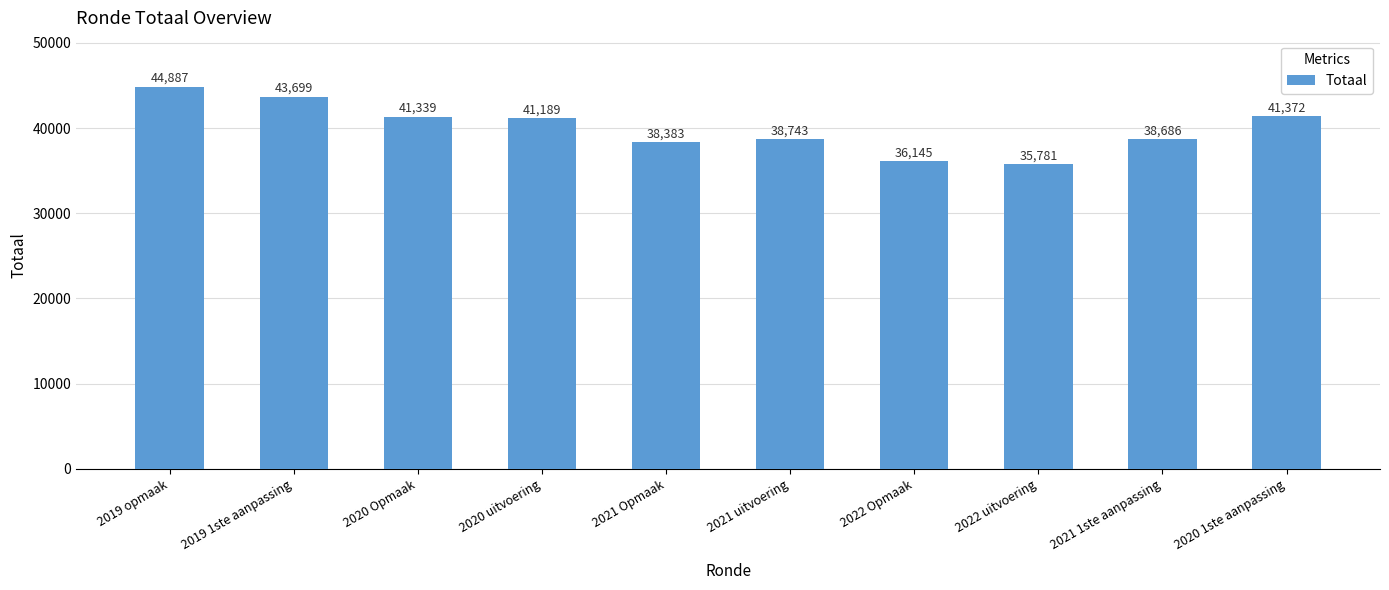

Are the bars horizontal?

No